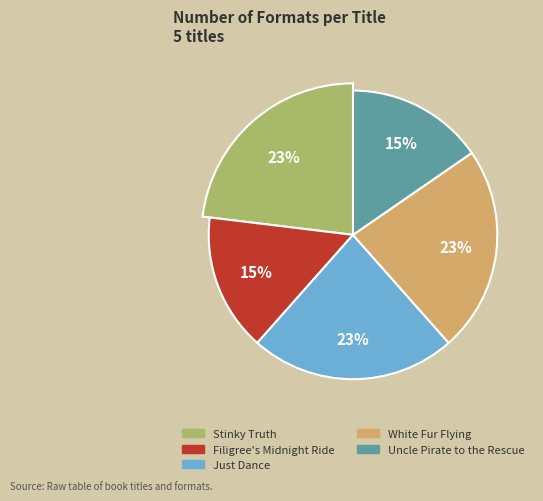

To the nearest percent, what is the difference between the White Fur Flying and Filigree's Midnight Ride slice percentages?

8%